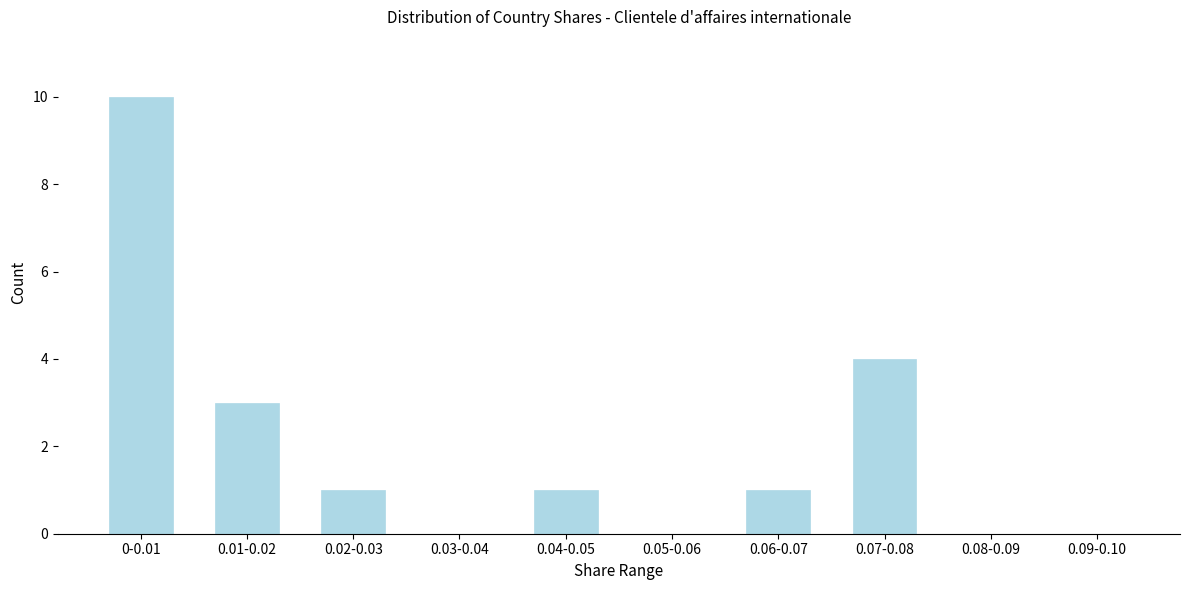

Reading left to right, list all the values displayed in this chart.

0-0.01=10	0.01-0.02=3	0.02-0.03=1	0.03-0.04=0	0.04-0.05=1	0.05-0.06=0	0.06-0.07=1	0.07-0.08=4	0.08-0.09=0	0.09-0.10=0